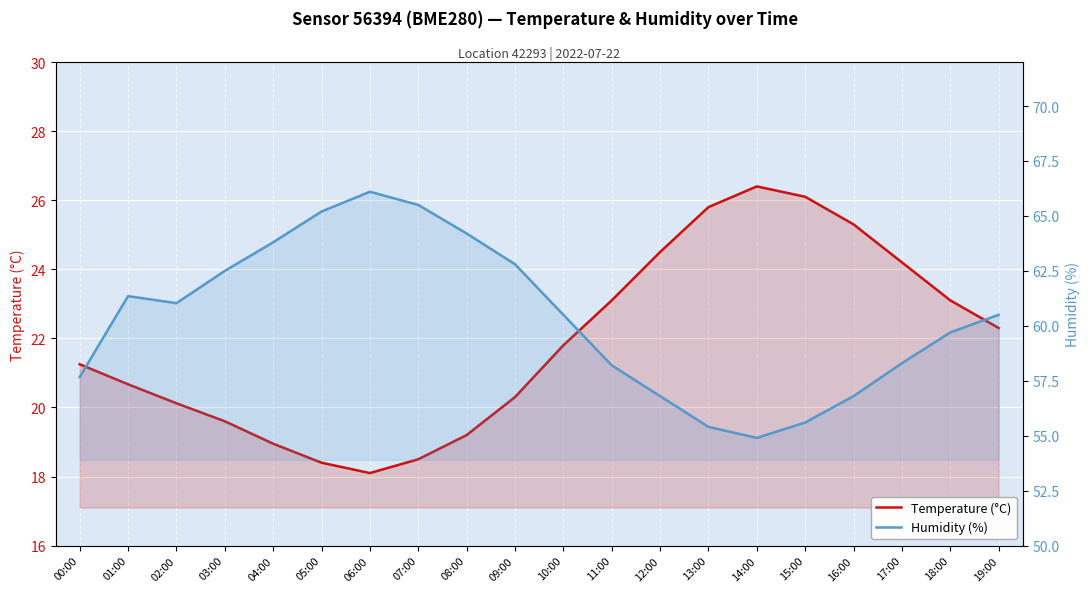

What position from the left is 04:00?

5